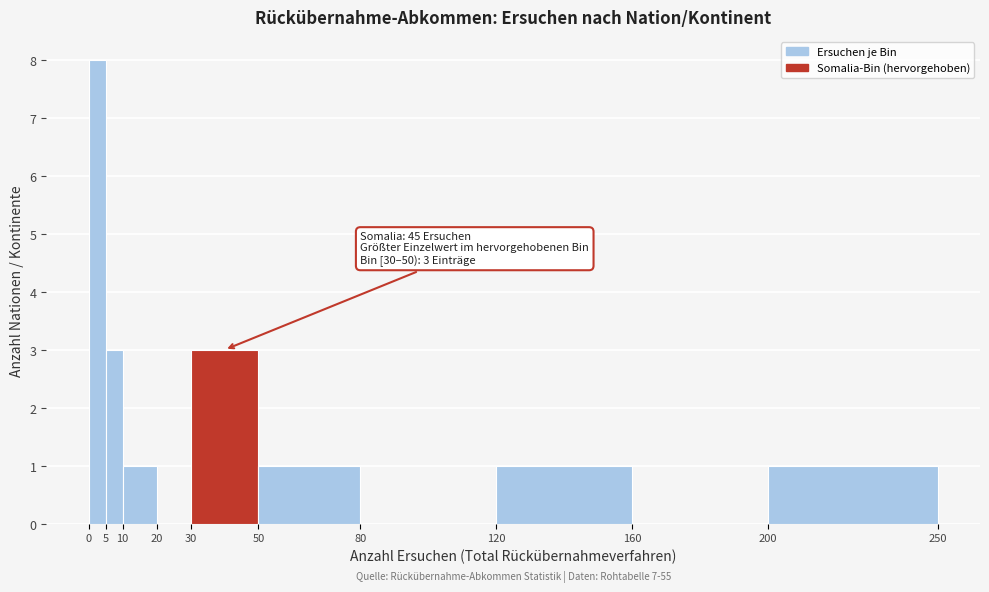

Over which range of the x-axis is the bar tallest?

0 to 5